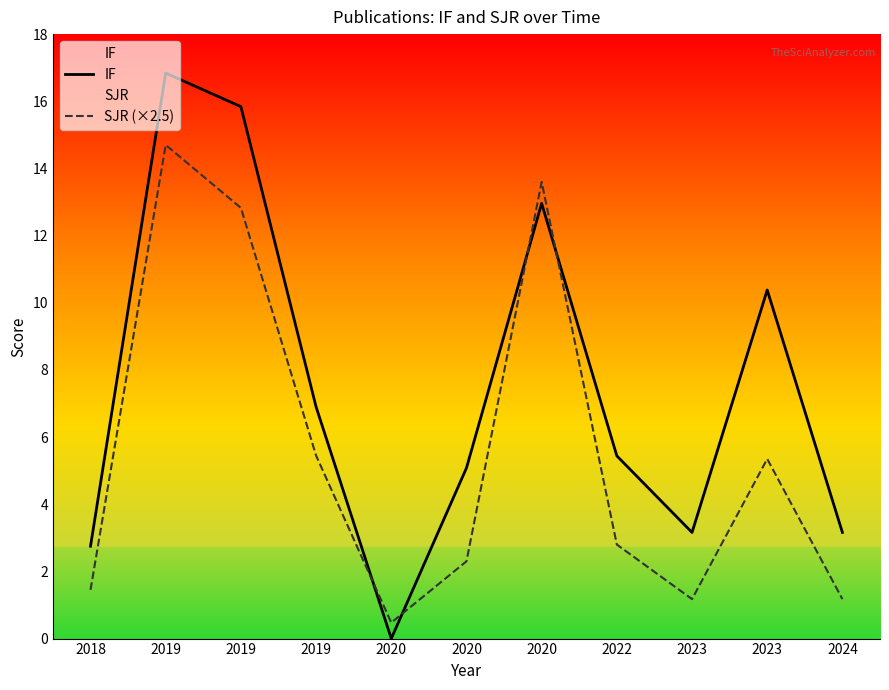

What is the sum of all SJR (×2.5) values?

61.3